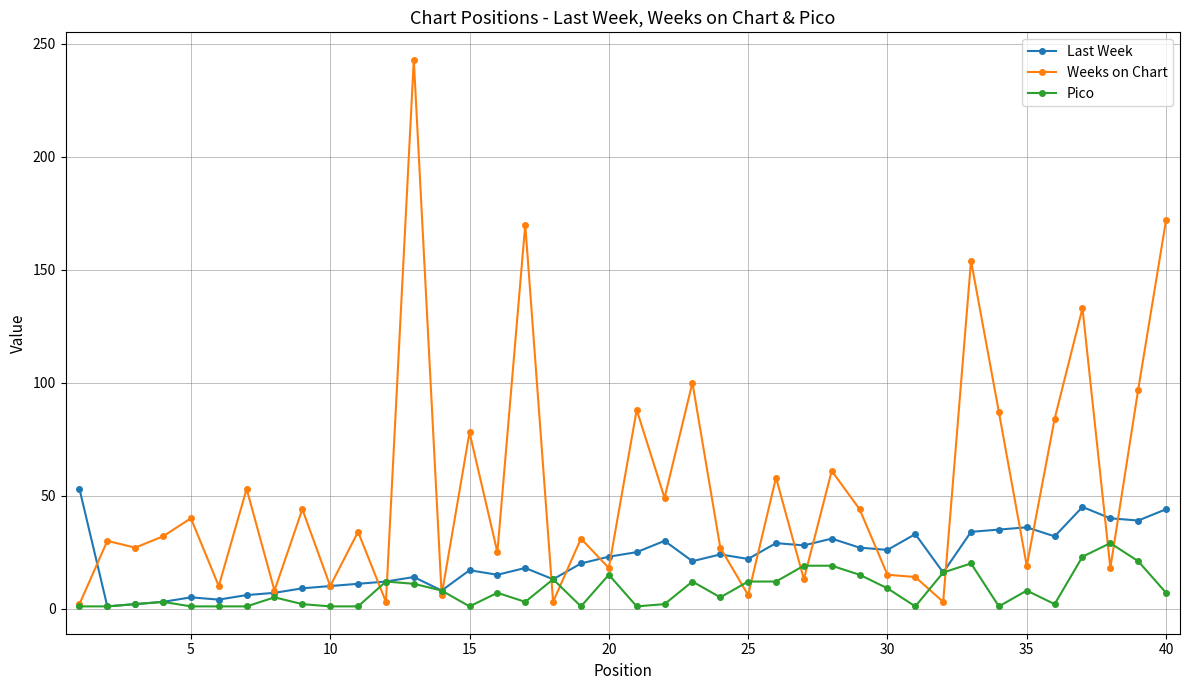

Which series has the largest total across all categories?

Weeks on Chart